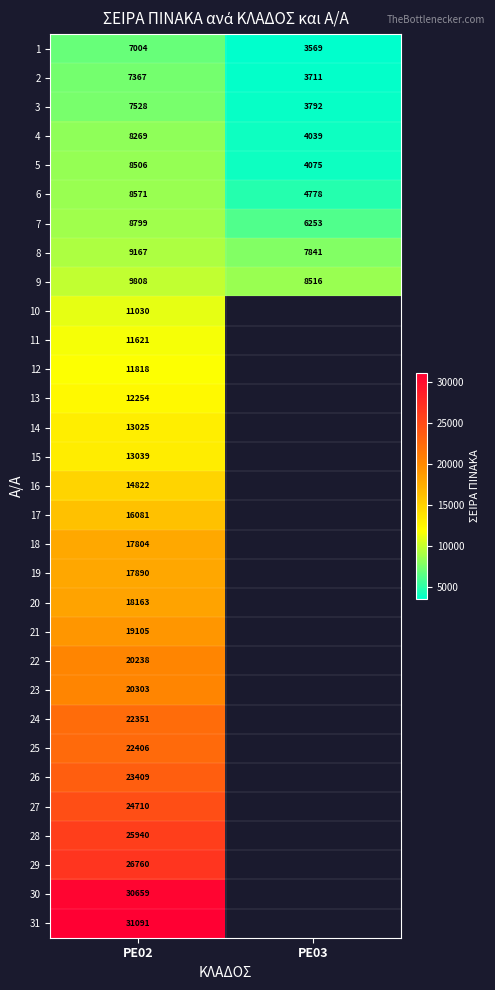

Which category has the highest value across all series?

PE02